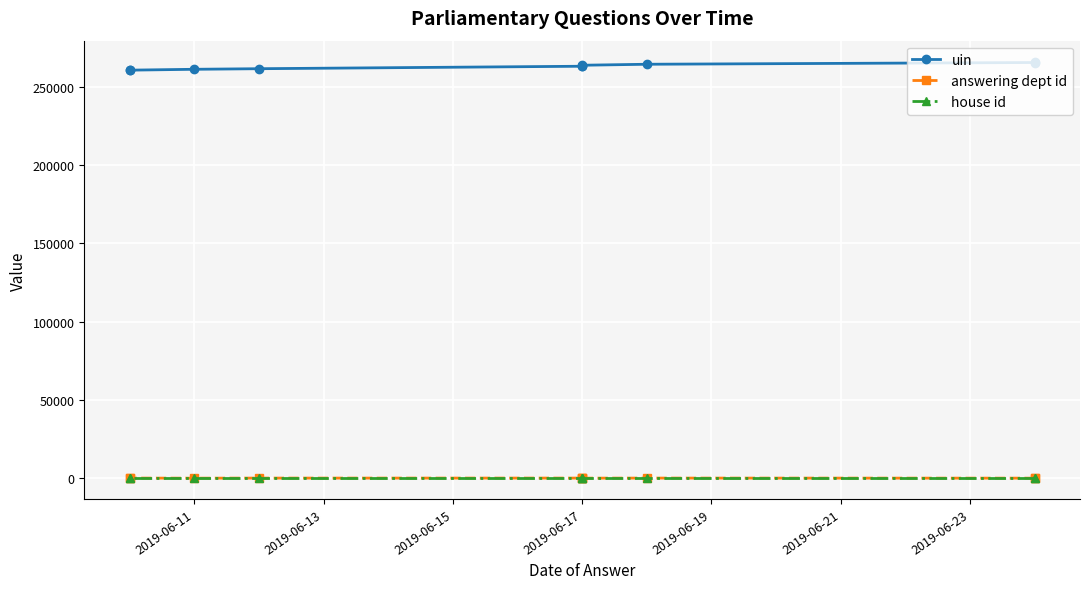

Rank the series at 2019-06-23 from highest to lowest value.

uin, answering dept id, house id